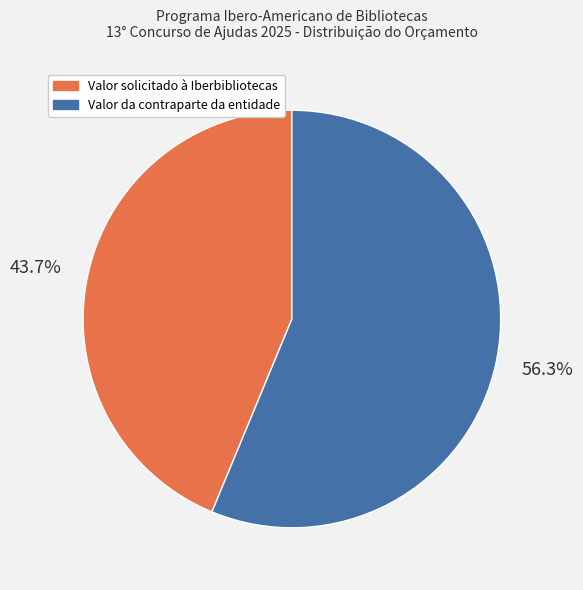

Count the number of slices in the pie.

2